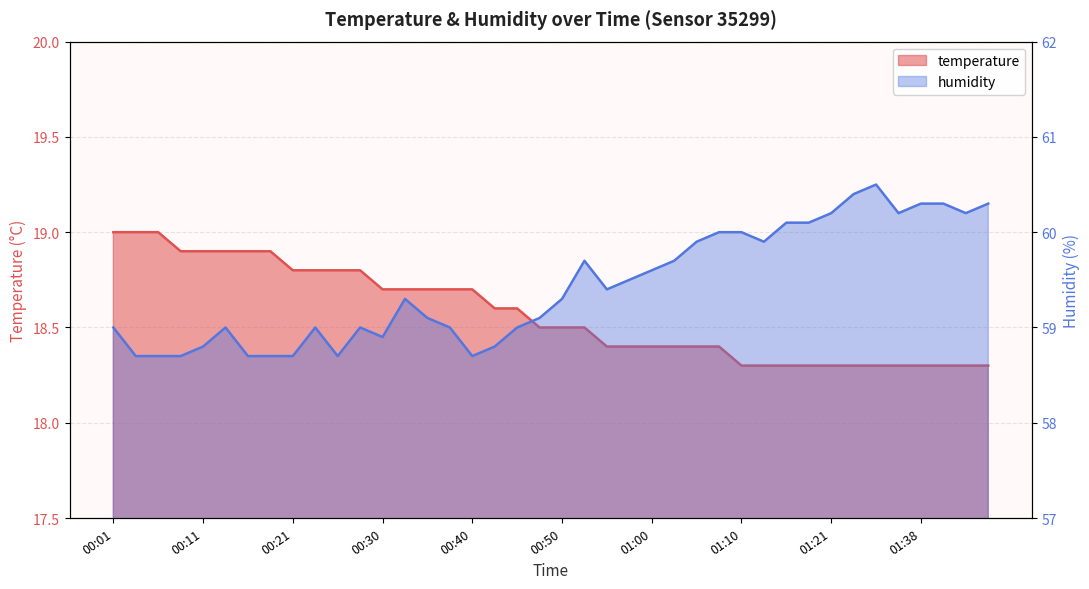

At which category does humidity reach its first local peak?

00:13